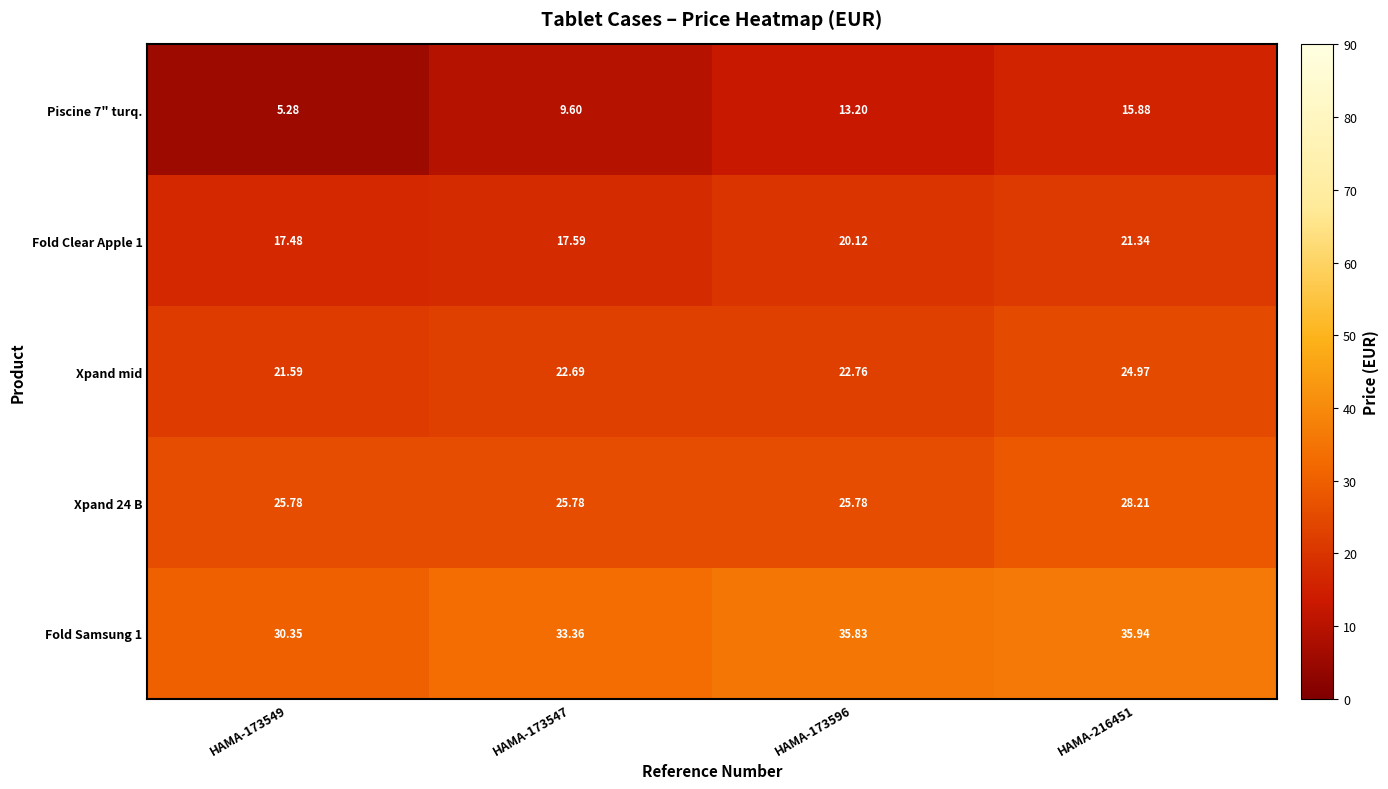

Rank the series by their maximum value, from lowest to highest.

Piscine 7" turq., Fold Clear Apple 1, Xpand mid, Xpand 24 B, Fold Samsung 1